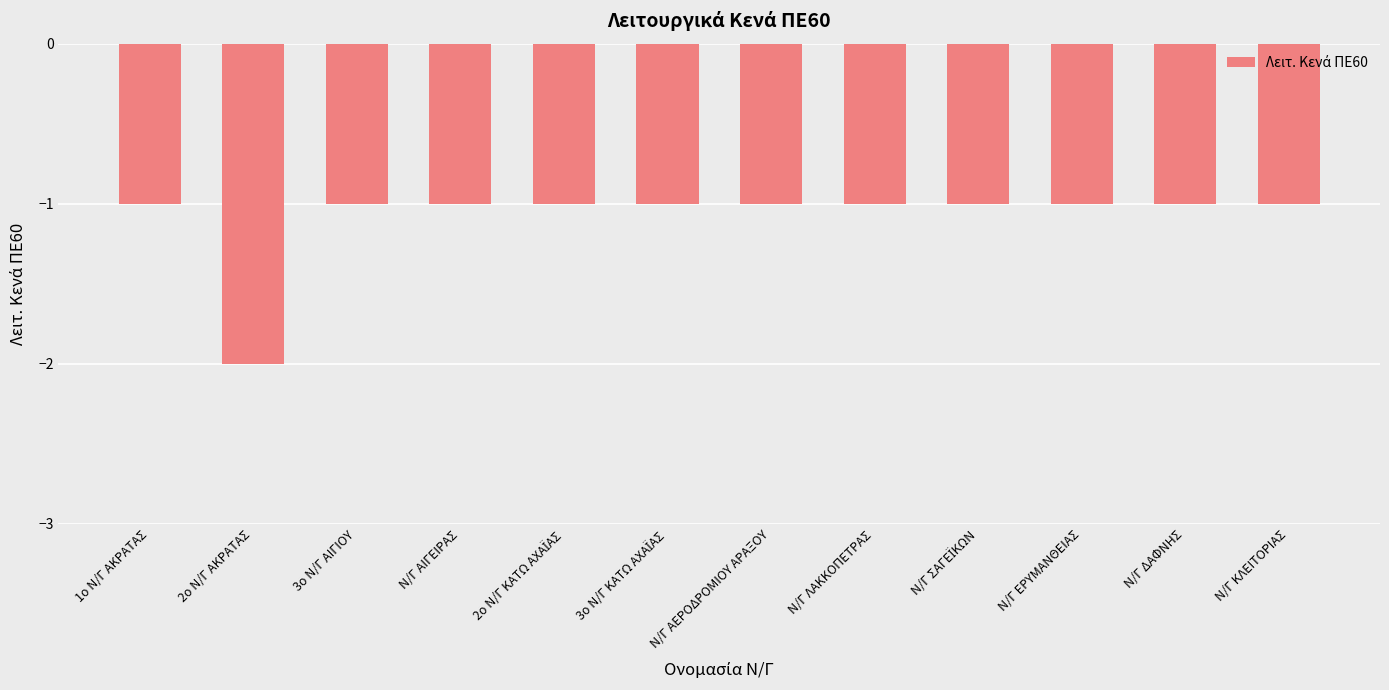

Which has a higher value, 2ο Ν/Γ ΑΚΡΑΤΑΣ or Ν/Γ ΑΙΓΕΙΡΑΣ?

Ν/Γ ΑΙΓΕΙΡΑΣ